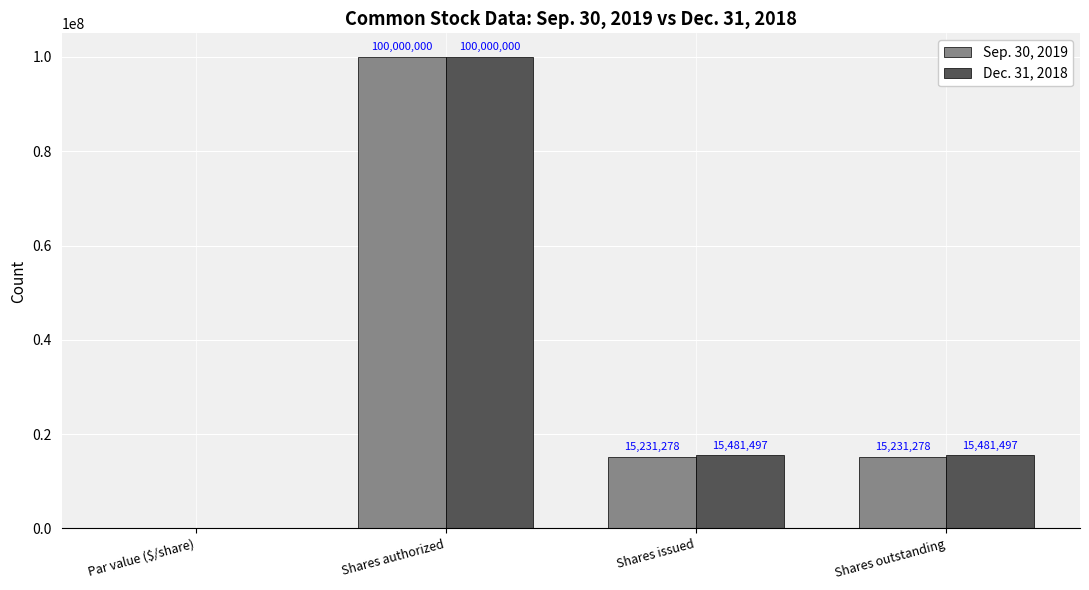

Which series changed the most between Par value ($/share) and Shares outstanding?

Dec. 31, 2018